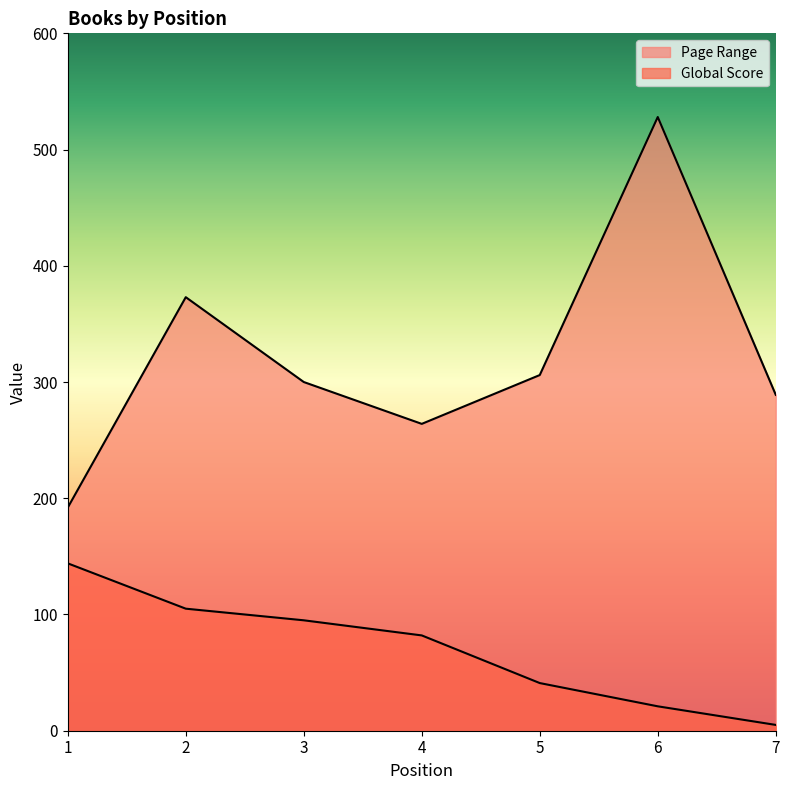

Which has a higher value, 3 or 7?

3